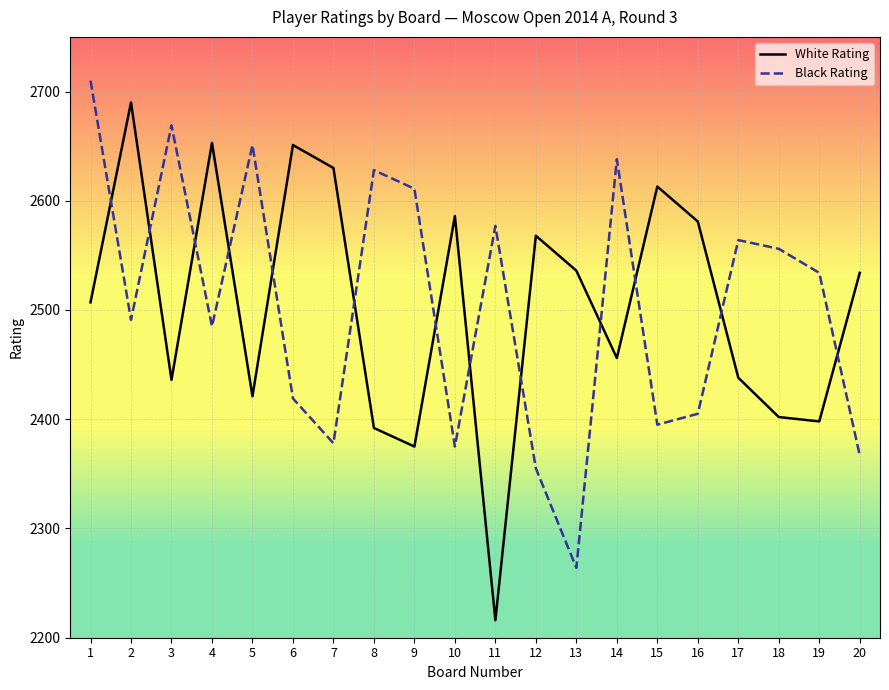

Between 14 and 15, which series saw the biggest shift?

Black Rating